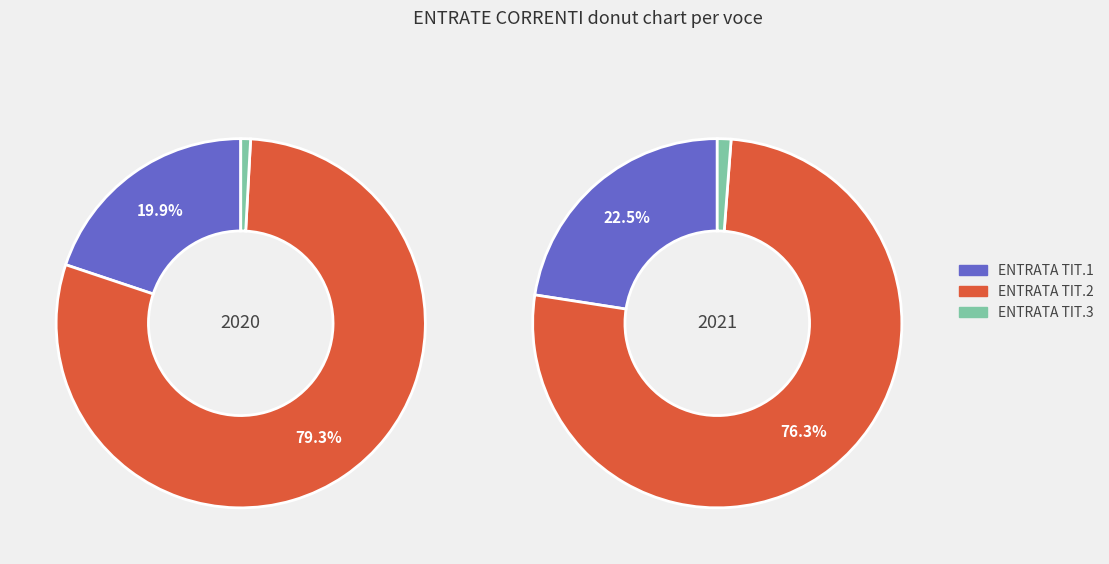

Count the number of slices in the pie.

3